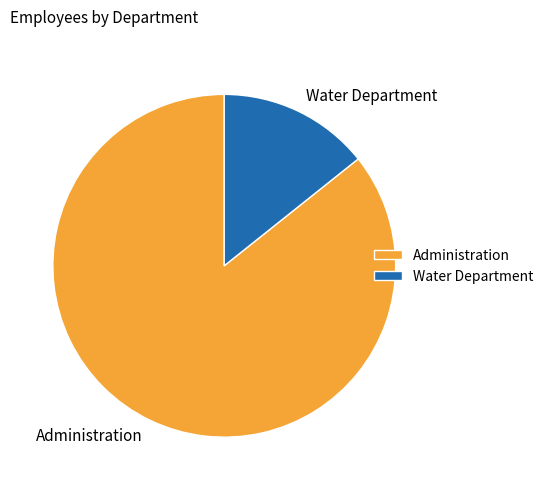

True or false: Administration accounts for 86% of the total.

True